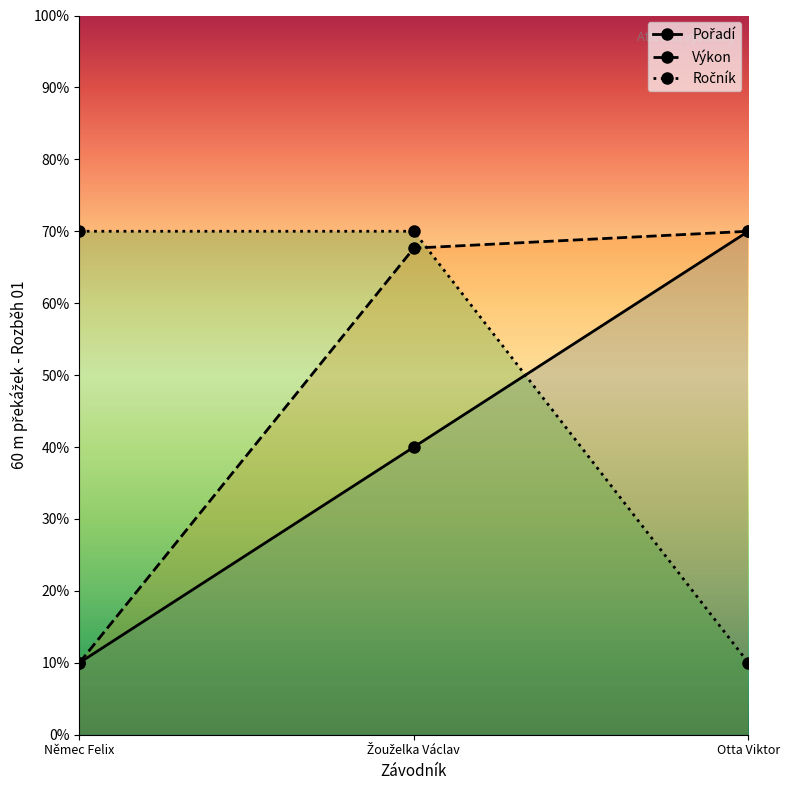

Reading left to right, extract all data points from this chart.

Pořadí: 10.0	40.0	70.0
Výkon: 10.0	67.7	70.0
Ročník: 70.0	70.0	10.0